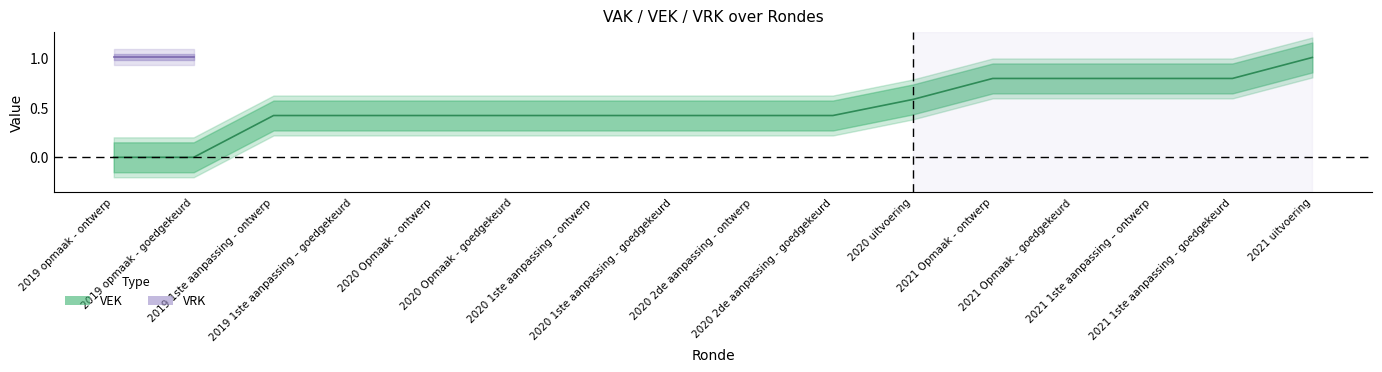

The chart shows a value of 0.2 at 2020 2de aanpassing - goedgekeurd. True or false?

False